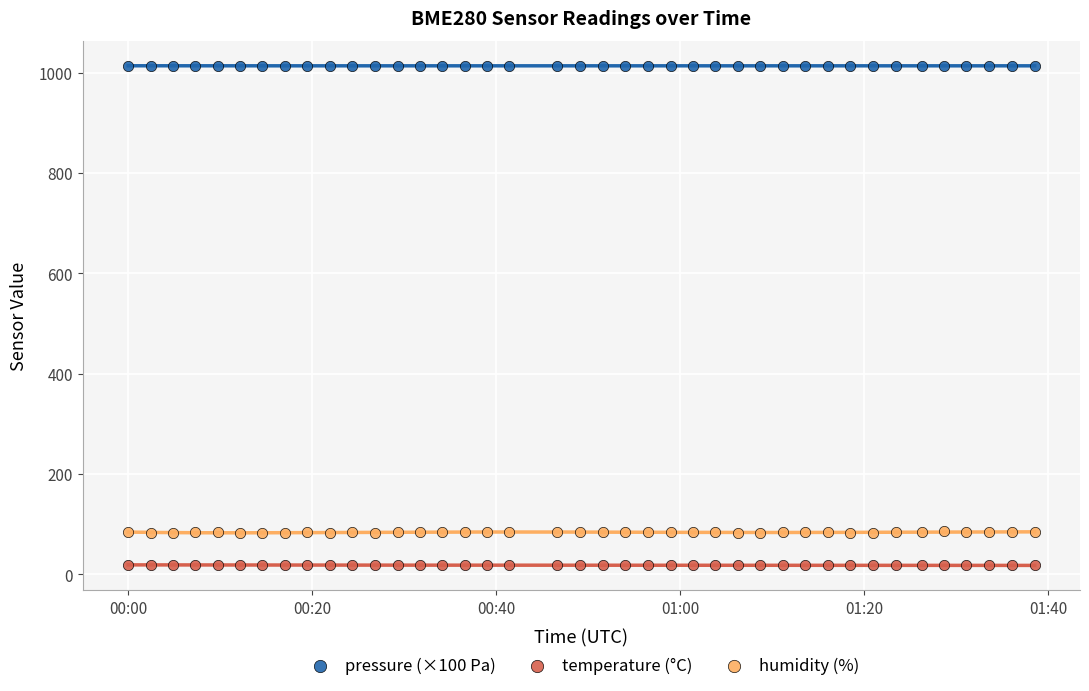

Which series contains the lowest Y value?

temperature (°C)